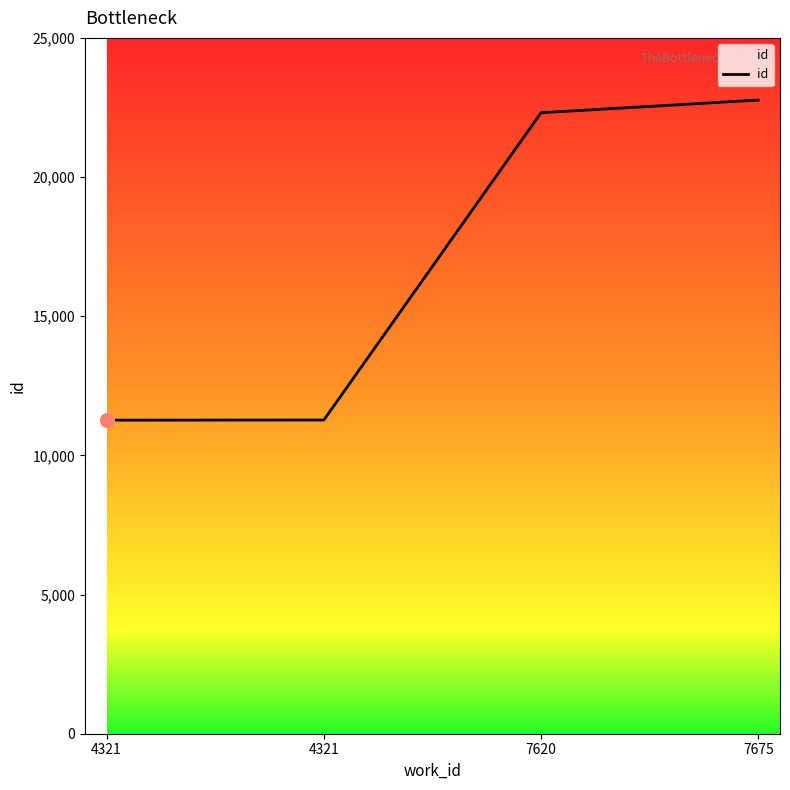

What is the change in value from 4321 to 7620?

+11040